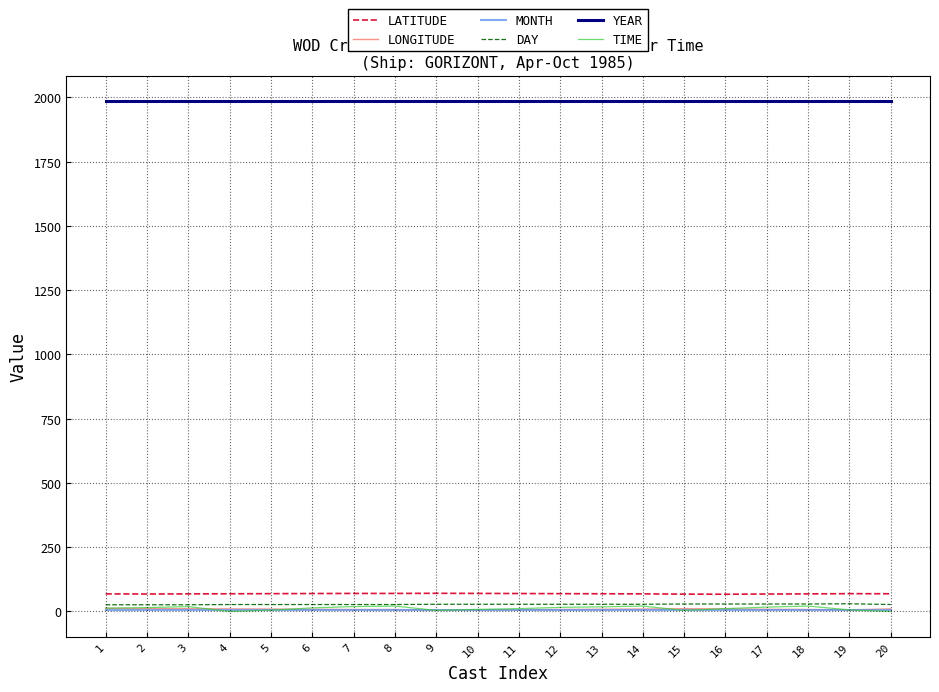

At how many categories does at least one series exceed 1674?

20